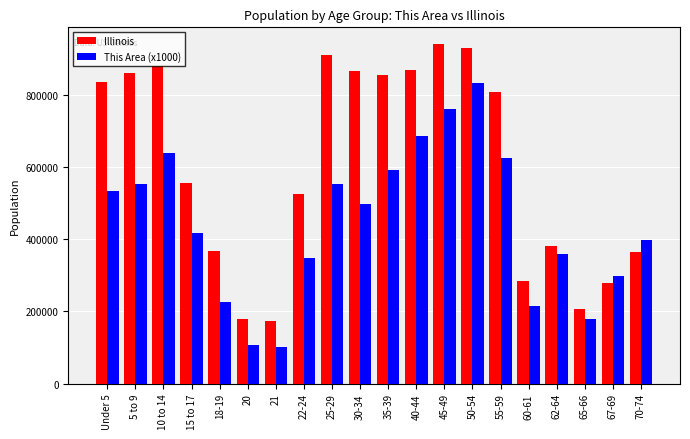

True or false: This Area (x1000) has a value of 86021 at 18-19.

False